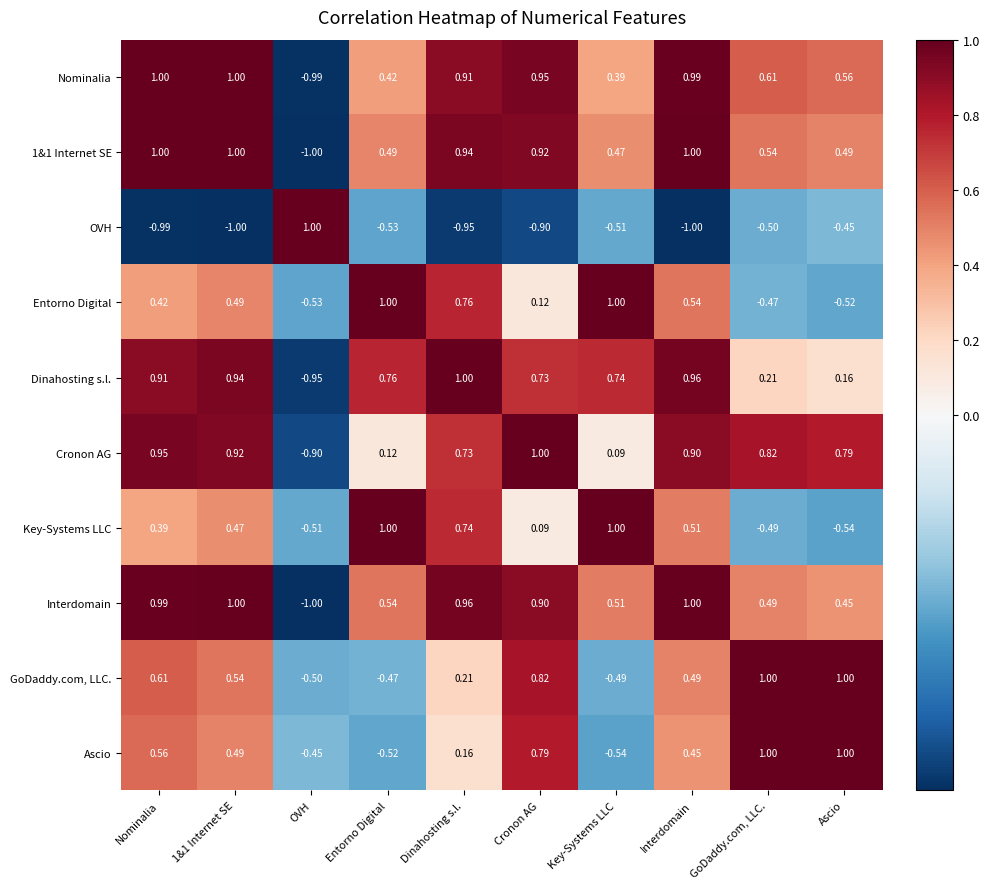

Between Dinahosting s.l. and Cronon AG, which series saw the biggest shift?

Key-Systems LLC